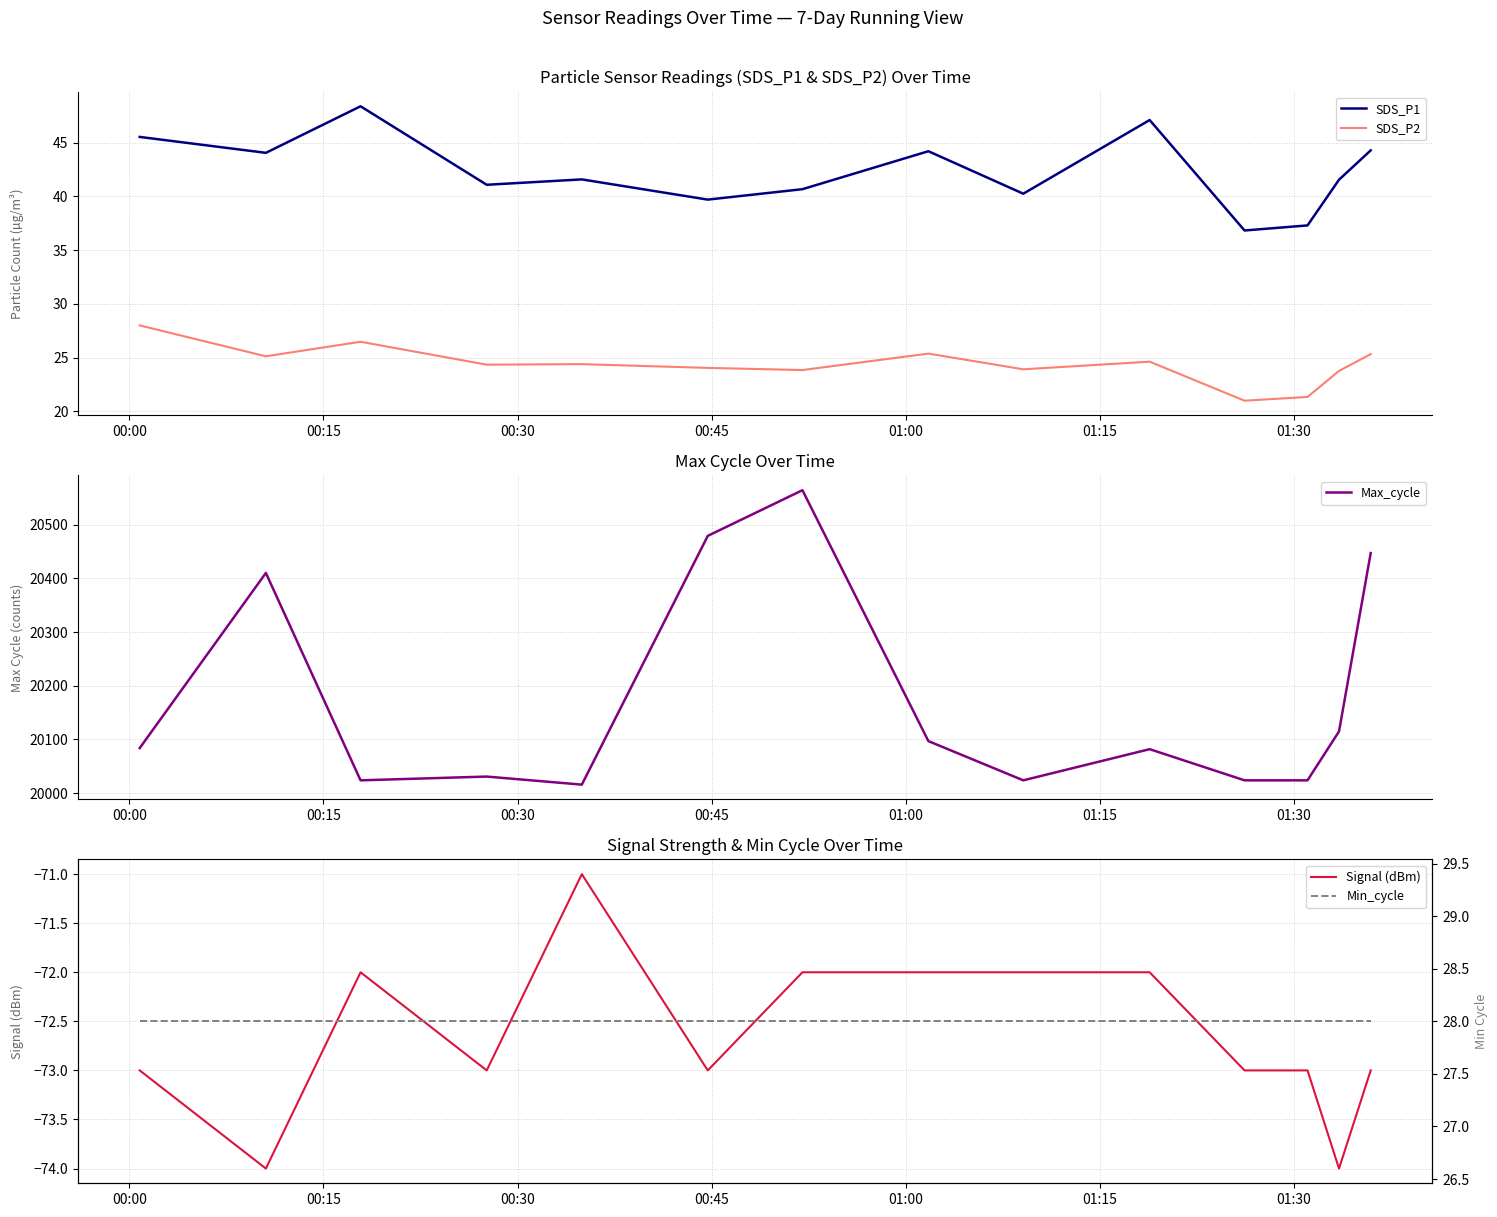

What is the highest value of the SDS_P1 series?

48.4